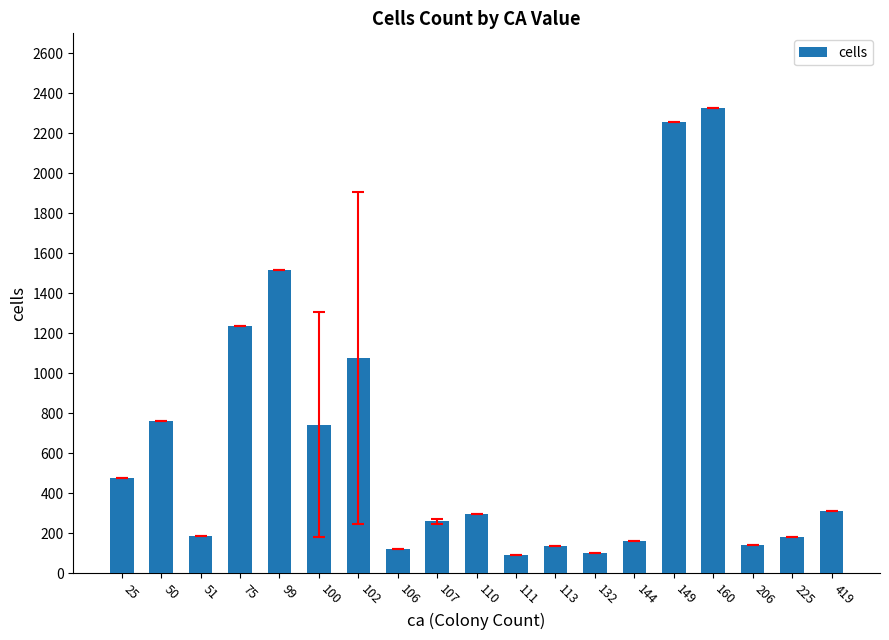

Which category has the highest value across all series?

160